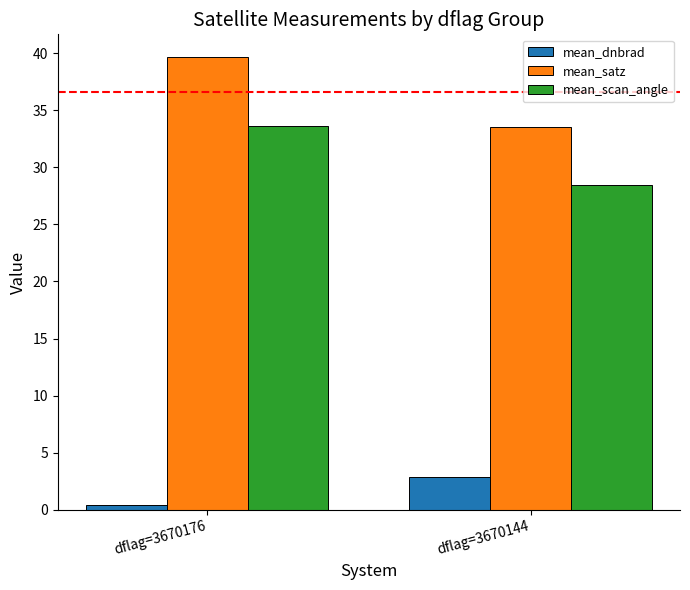

At which category is the sum across all series the highest?

dflag=3670176